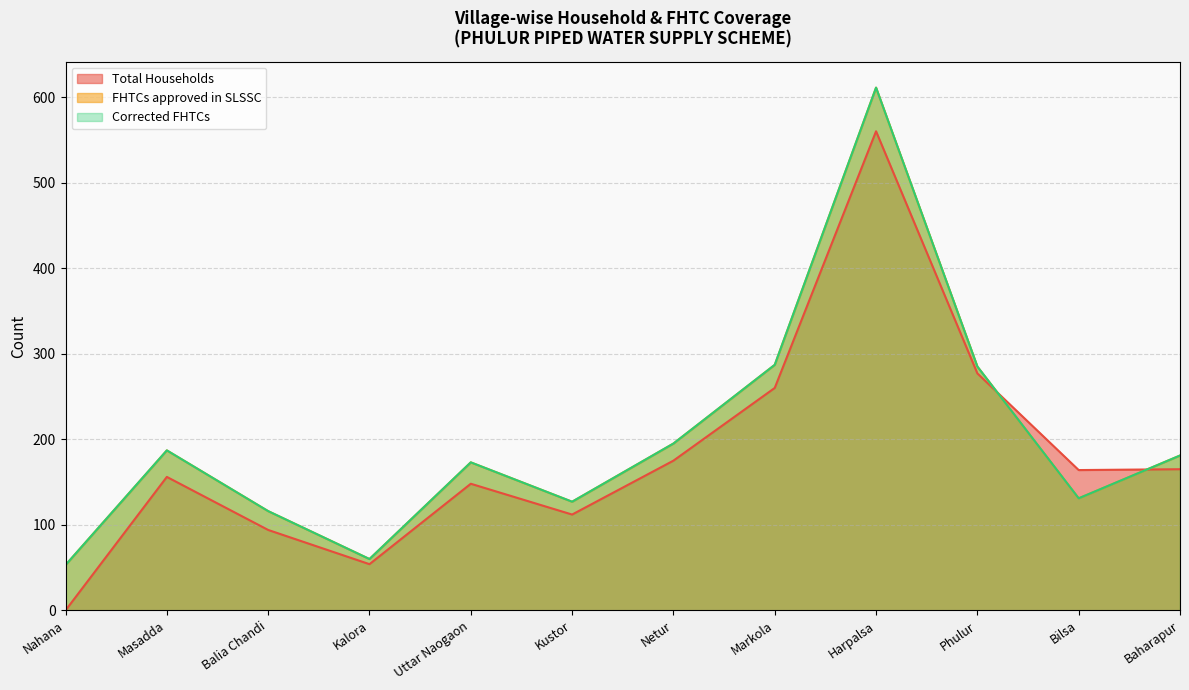

List the series in order of their peak value, lowest first.

Total Households, FHTCs approved in SLSSC, Corrected FHTCs